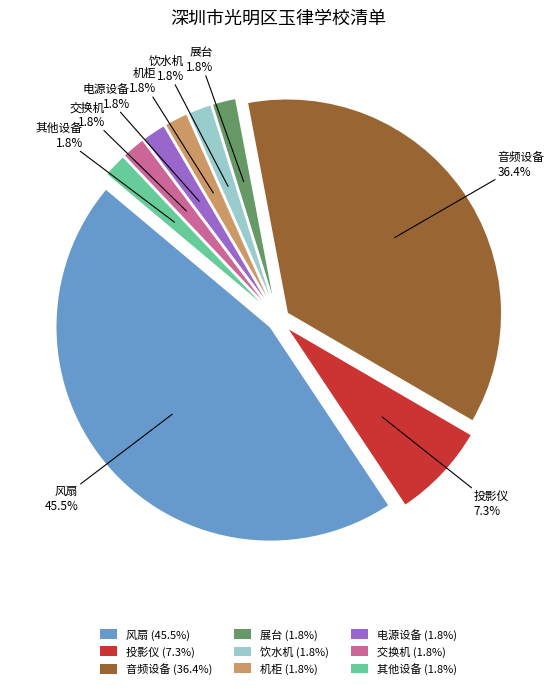

Count the number of slices in the pie.

9